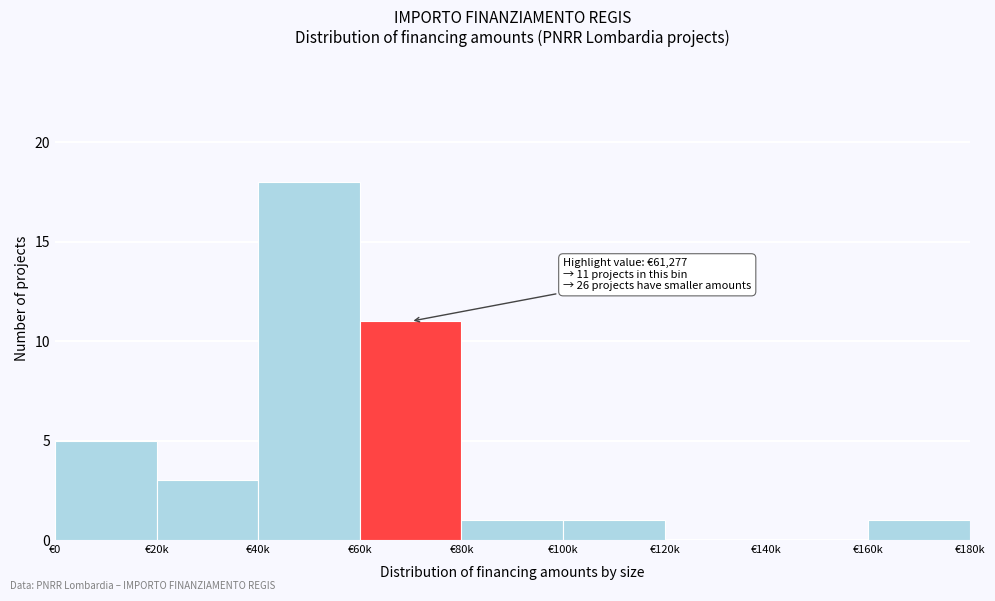

Reading right to left, list all the values displayed in this chart.

€160k=1	€140k=0	€120k=0	€100k=1	€80k=1	€60k=11	€40k=18	€20k=3	€0=5